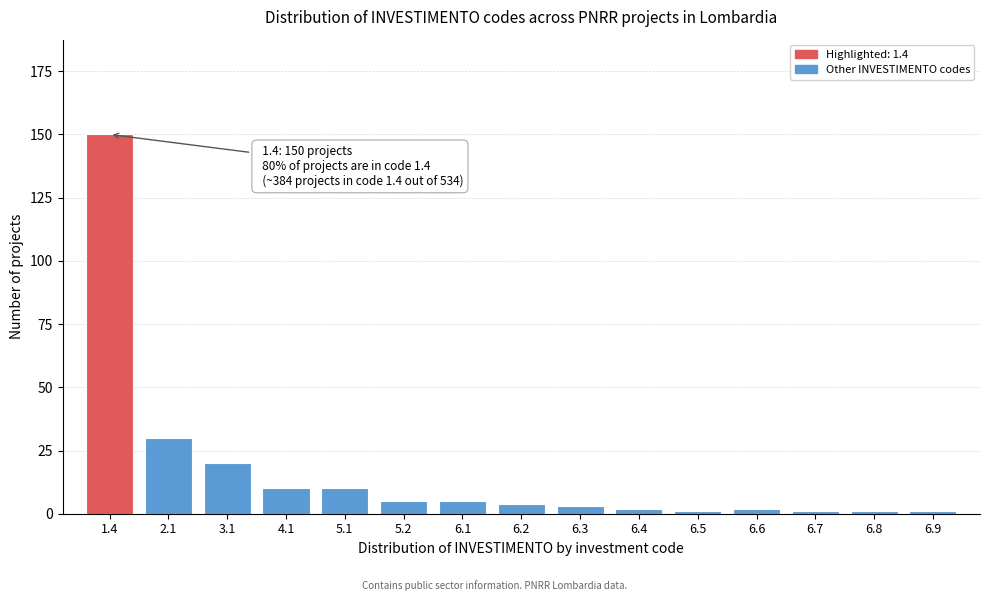

Reading left to right, what are all the values shown in this chart?

150	30	20	10	10	5	5	4	3	2	1	2	1	1	1